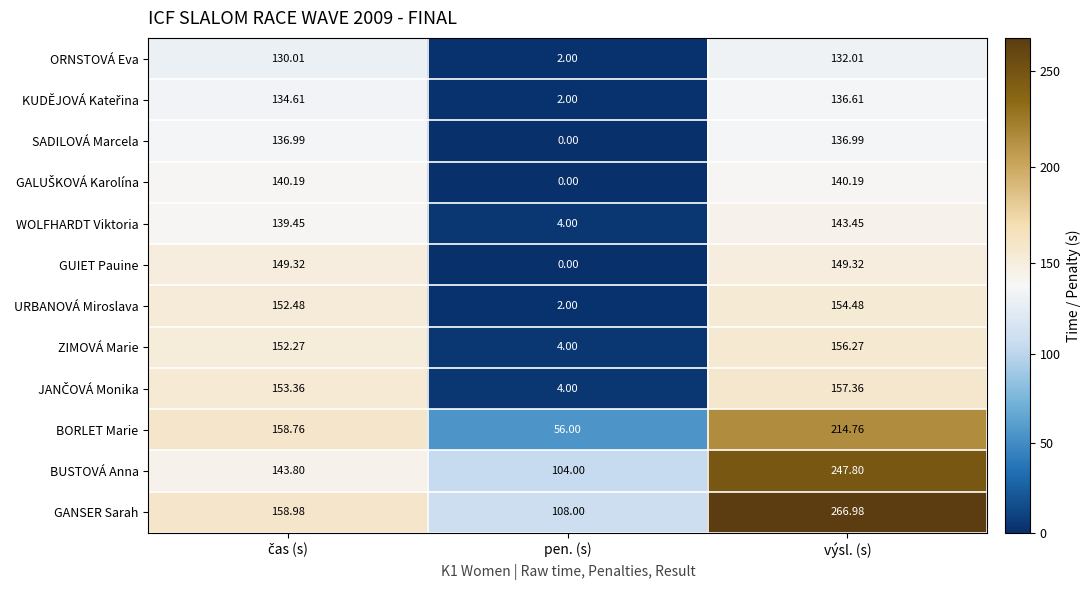

Which series has the largest range (max minus min)?

GANSER Sarah